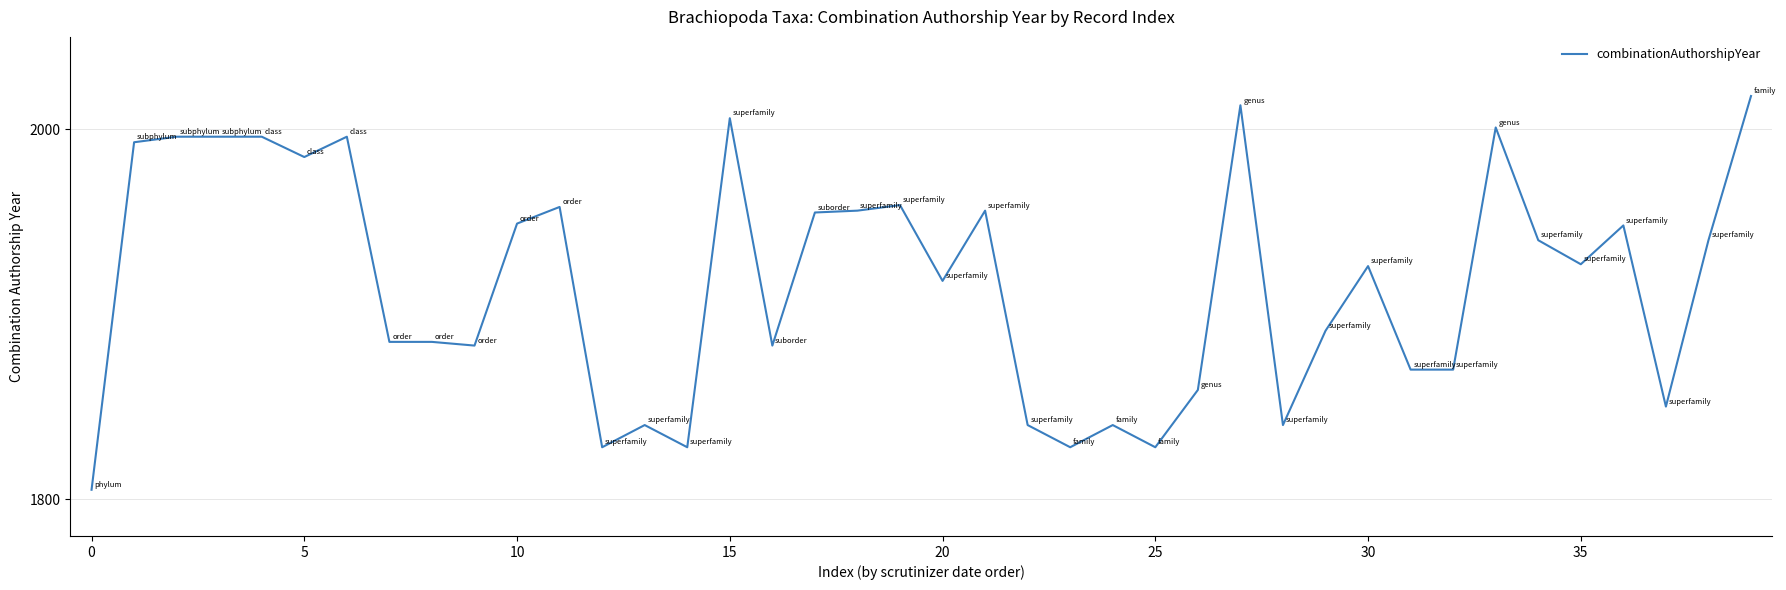

What is the sum of all values?

76685